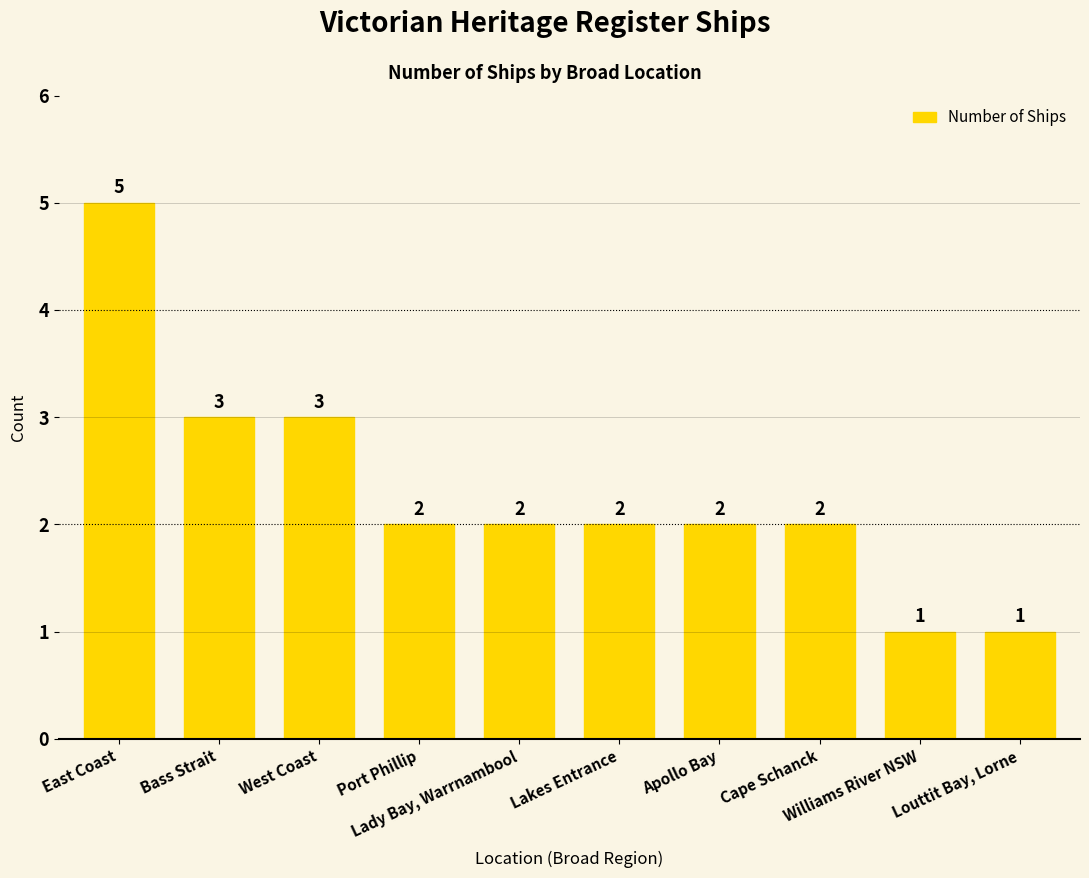

What is the change in value from Apollo Bay to Louttit Bay, Lorne?

-1